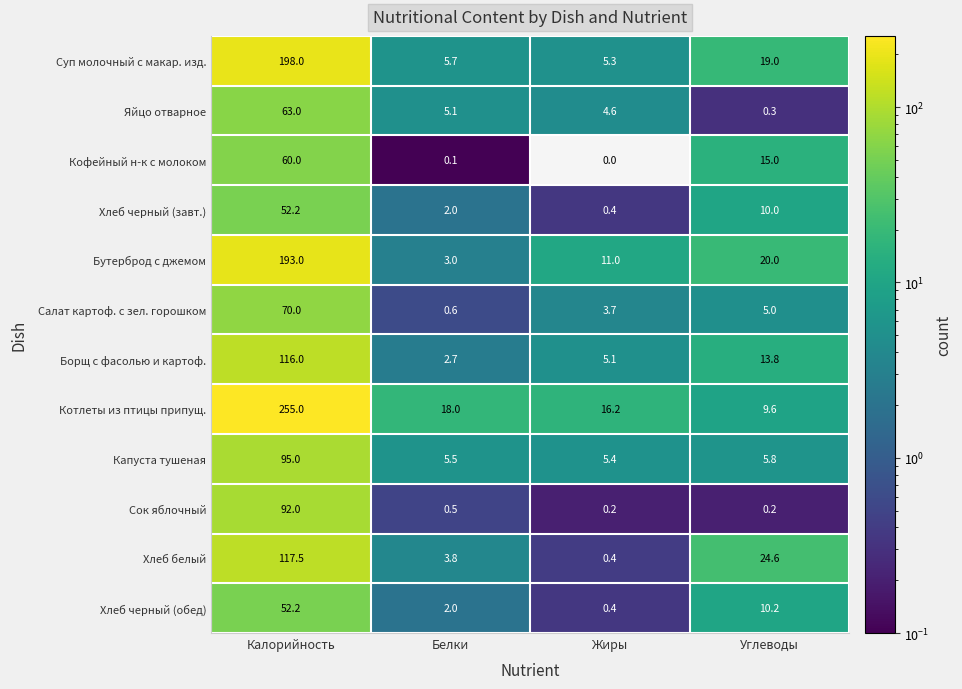

What is the spread (max minus min) of values at Углеводы?

24.4